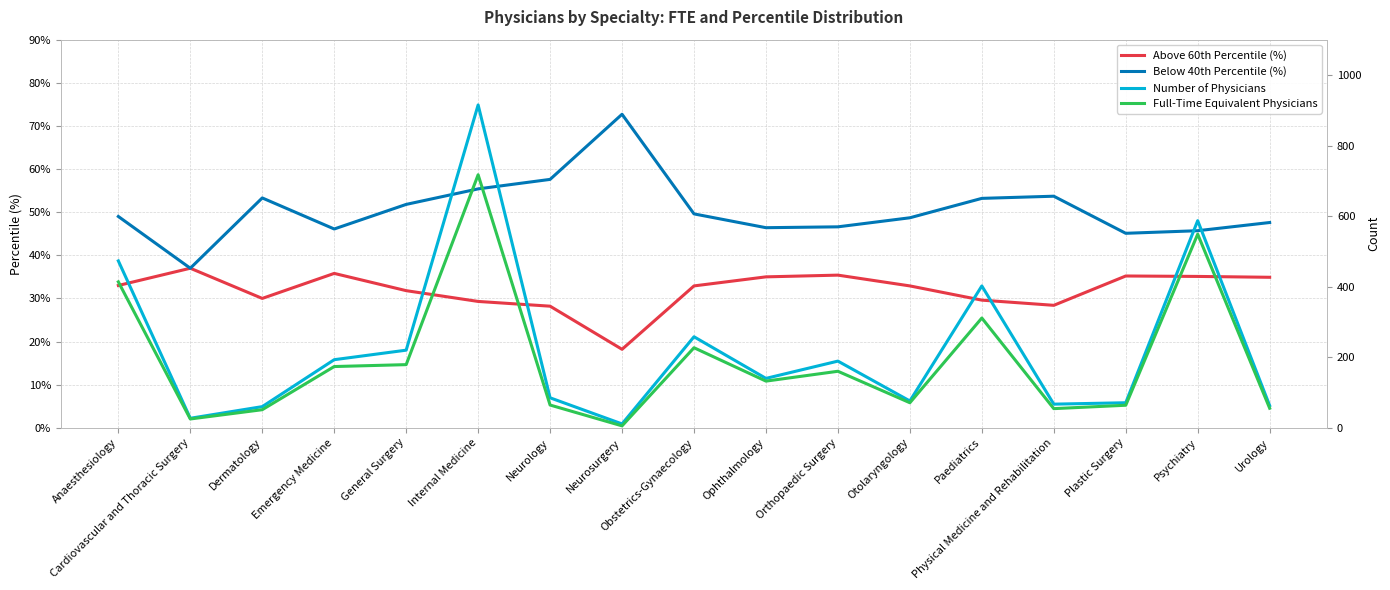

True or false: Below 40th Percentile (%) and Above 60th Percentile (%) intersect in this chart.

False